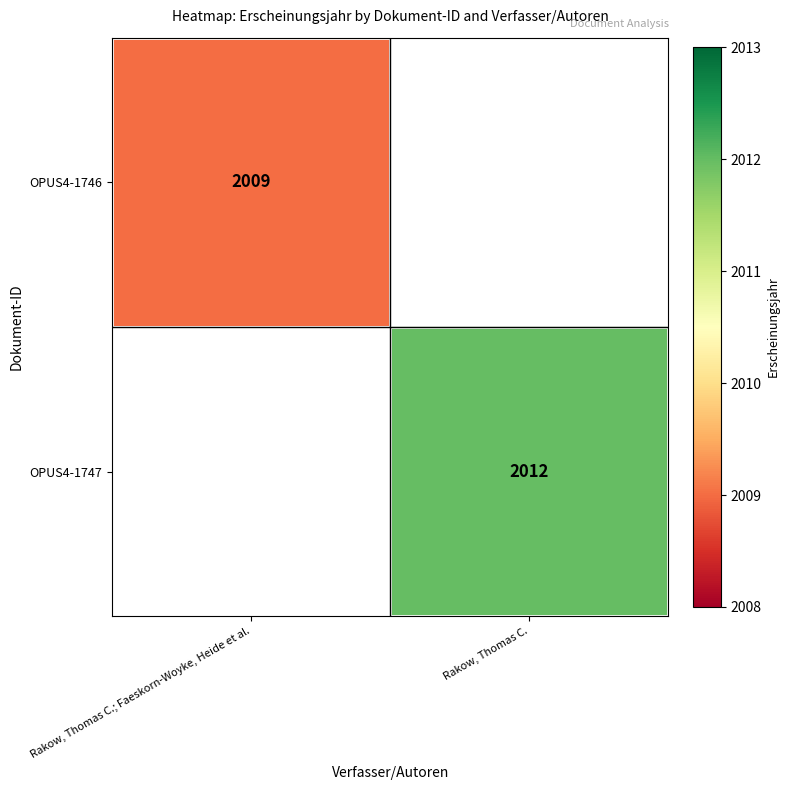

The OPUS4-1747 series shows 3537 at Rakow, Thomas C.. True or false?

False